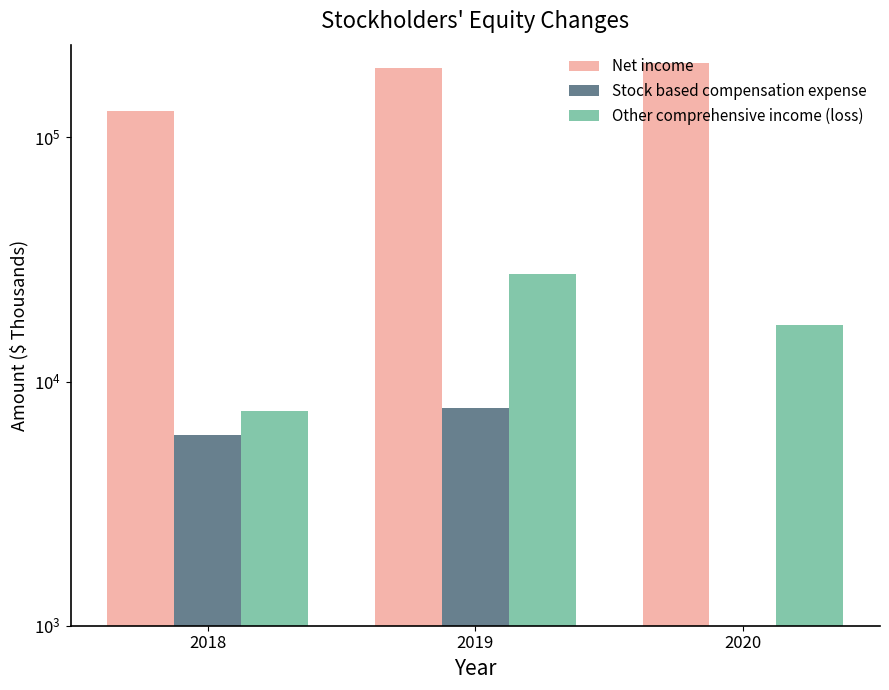

The Net income series shows 69792 at 2019. True or false?

False